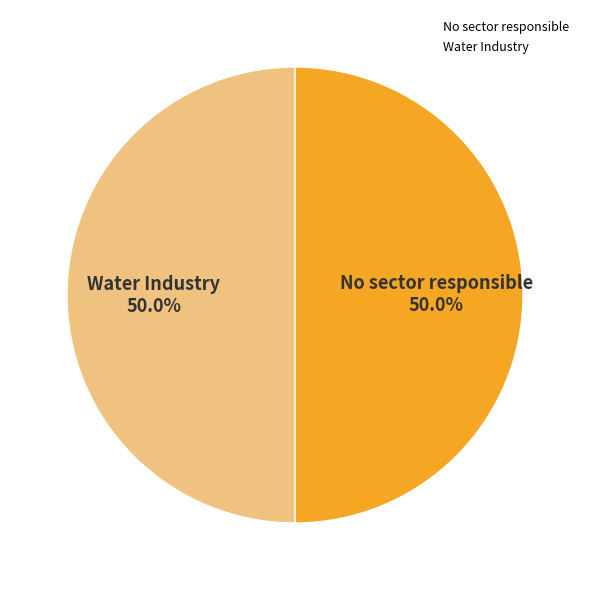

How many segments does this pie chart have?

2